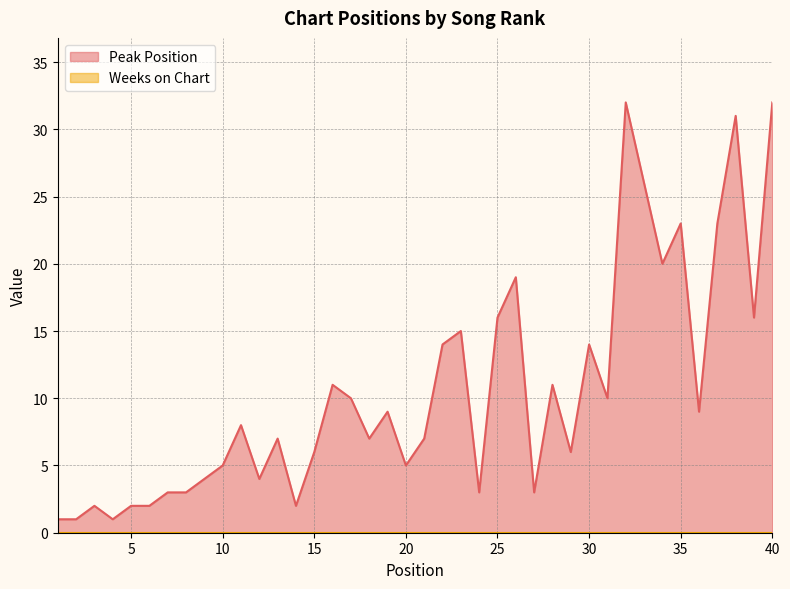

Approximately how many times larger is the value at 6 compared to 38?

0.1